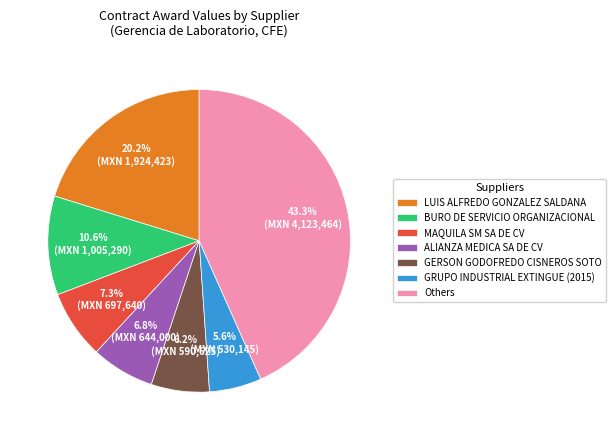

Rank the categories by value from lowest to highest.

GRUPO INDUSTRIAL EXTINGUE (2015), GERSON GODOFREDO CISNEROS SOTO, ALIANZA MEDICA SA DE CV, MAQUILA SM SA DE CV, BURO DE SERVICIO ORGANIZACIONAL, LUIS ALFREDO GONZALEZ SALDANA, Others